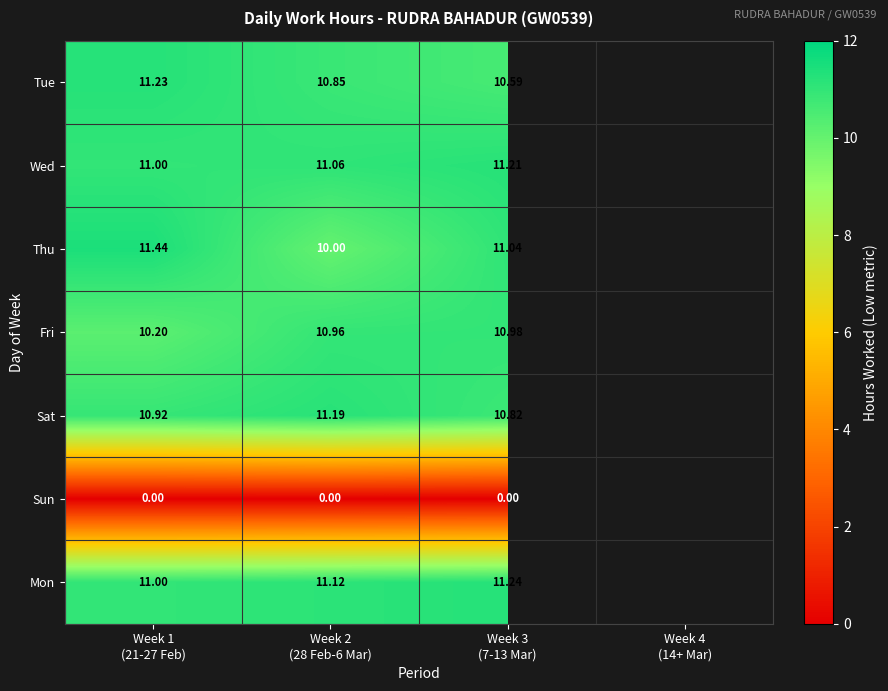

Is the value of Mon at Week 2 (28 Feb-6 Mar) greater than the value of Sat at Week 4 (14+ Mar)?

No